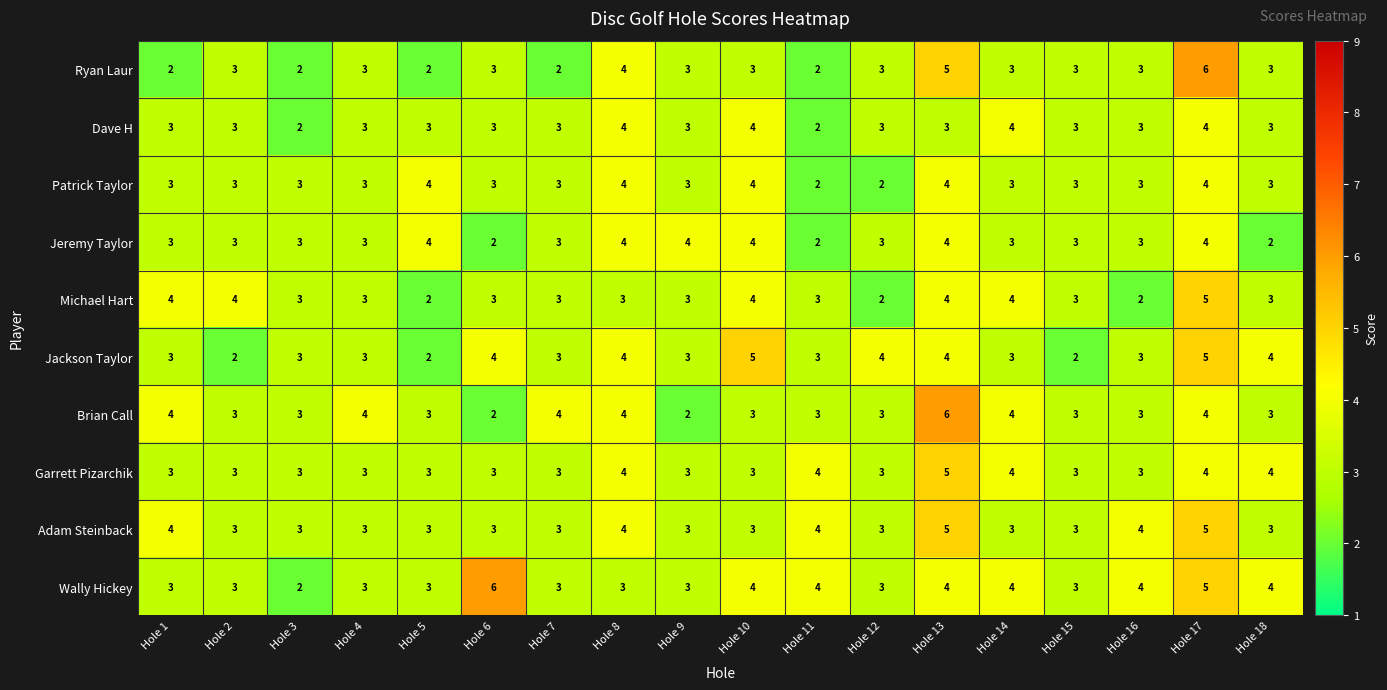

Is it true that Jeremy Taylor equals 5 at Hole 1?

False